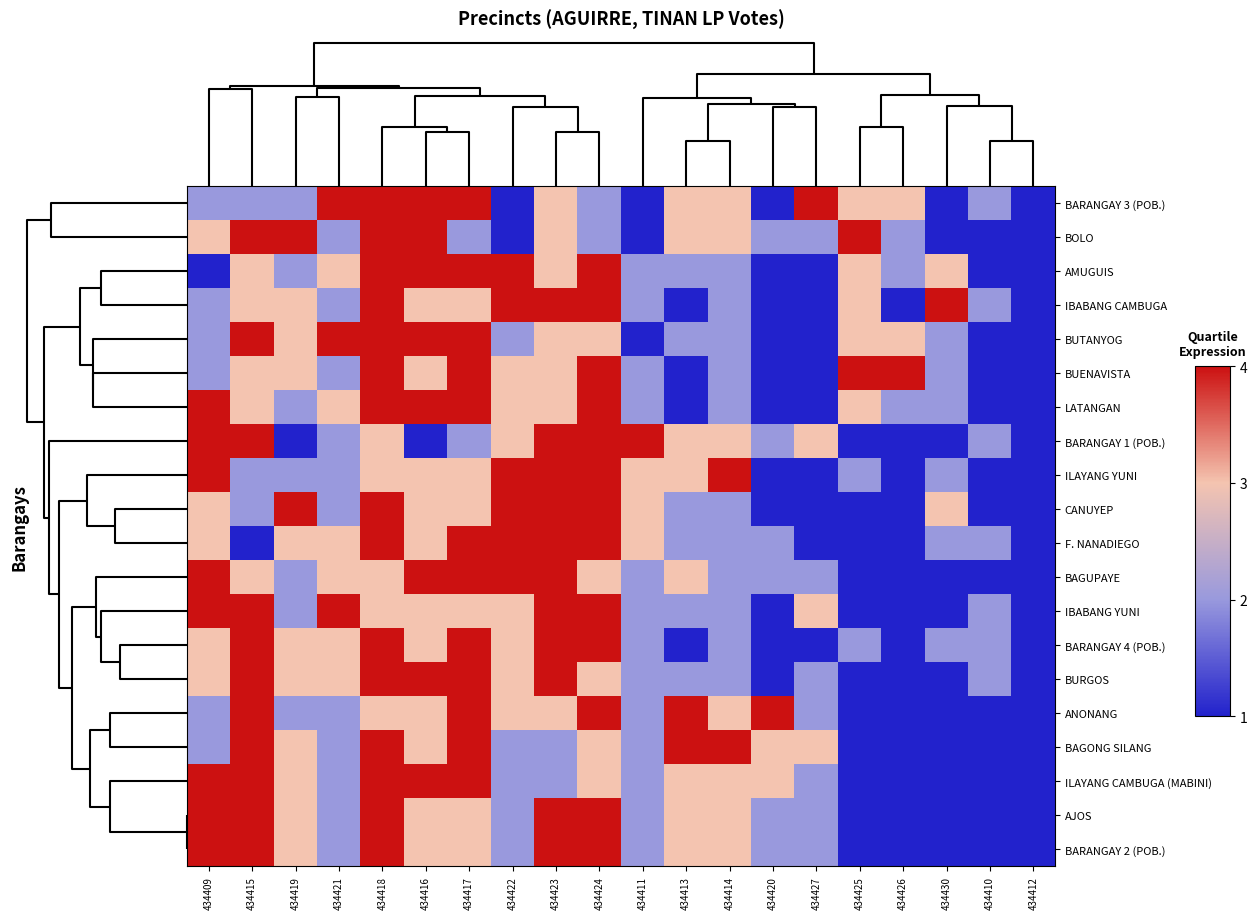

Between 434411 and 434416, which is larger?

434416